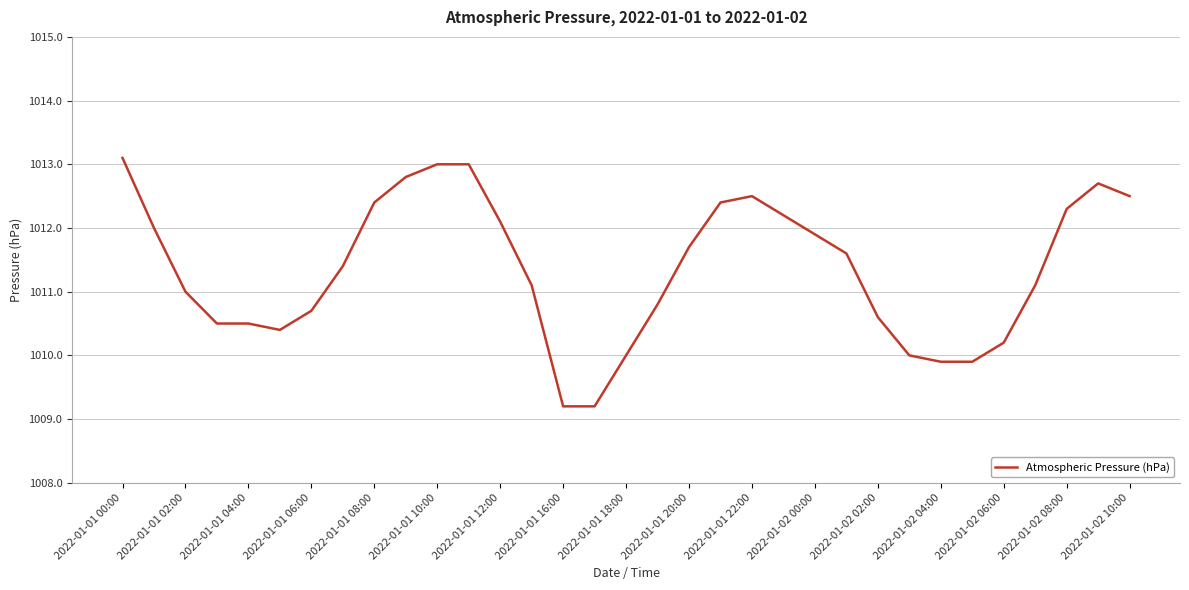

What is the sum of all values?

33374.7